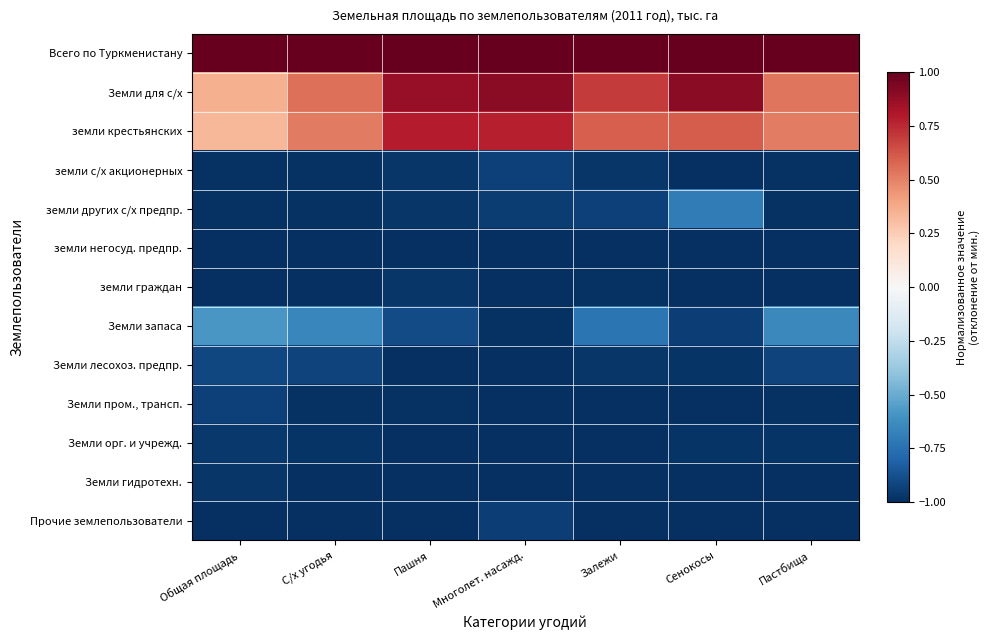

List the series in order of their peak value, lowest first.

земли негосуд. предпр., земли граждан, Земли гидротехн., Земли орг. и учрежд., Прочие землепользователи, земли с/х акционерных, Земли пром., трансп., Земли лесохоз. предпр., земли других с/х предпр., Земли запаса, земли крестьянских, Земли для с/х, Всего по Туркменистану